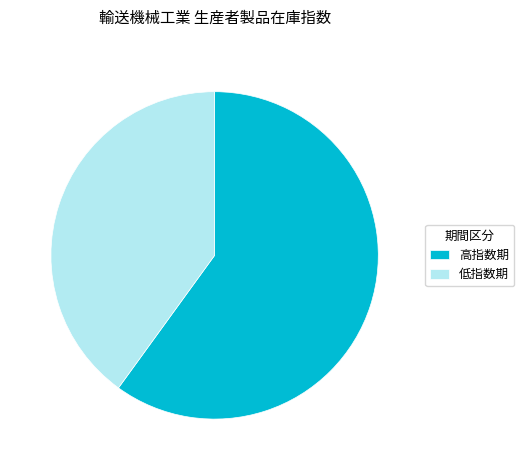

Between 高指数期 and 低指数期, which is larger?

高指数期